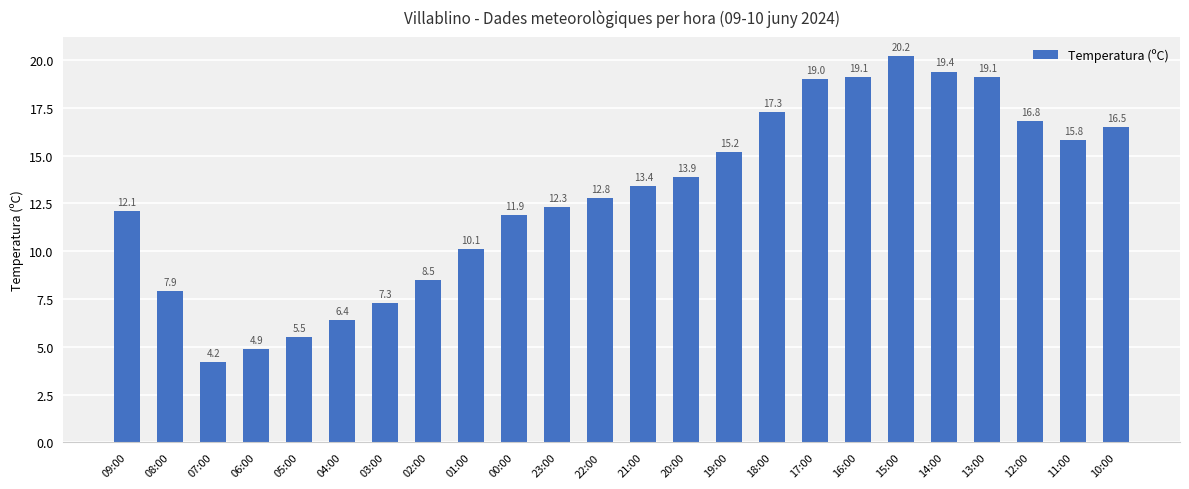

What is the greatest value displayed?

20.2